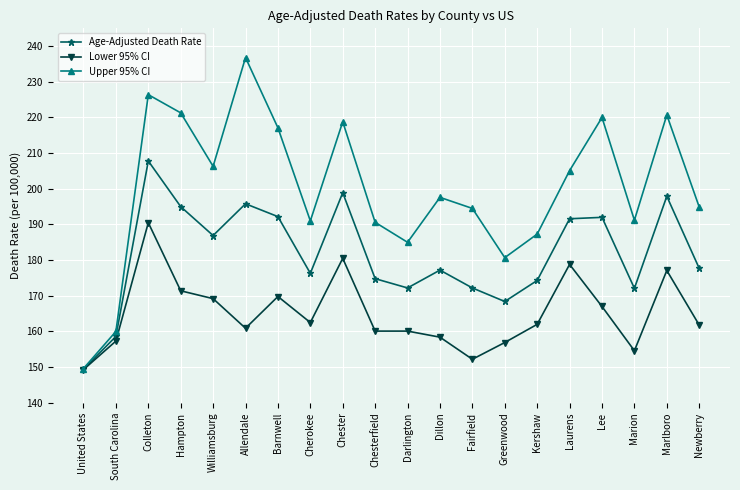

What is the difference between the second highest and second lowest values in the Age-Adjusted Death Rate series?

40.3